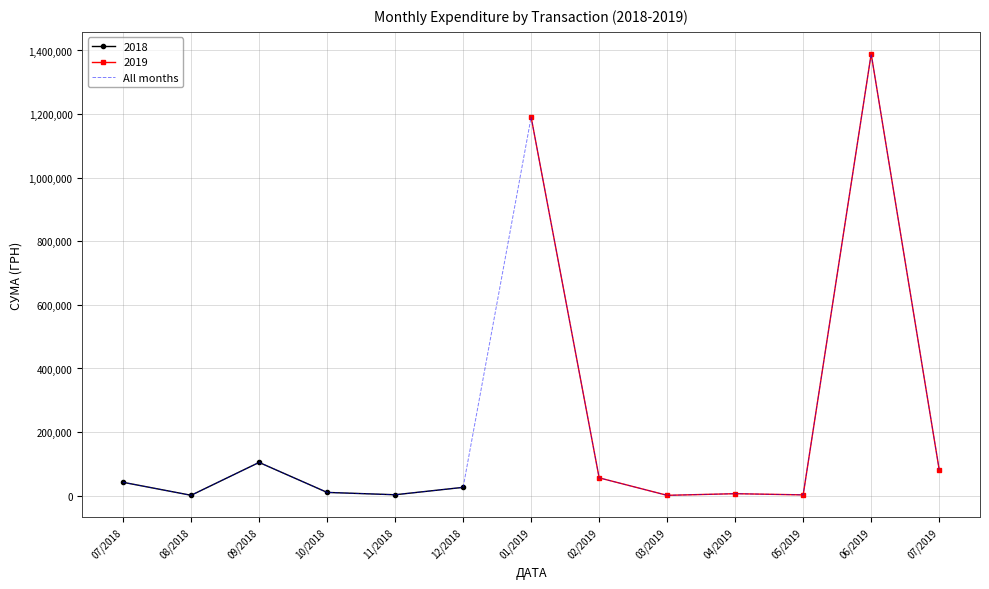

How many points are lower than both their immediate neighbors (excluding endpoints)?

4